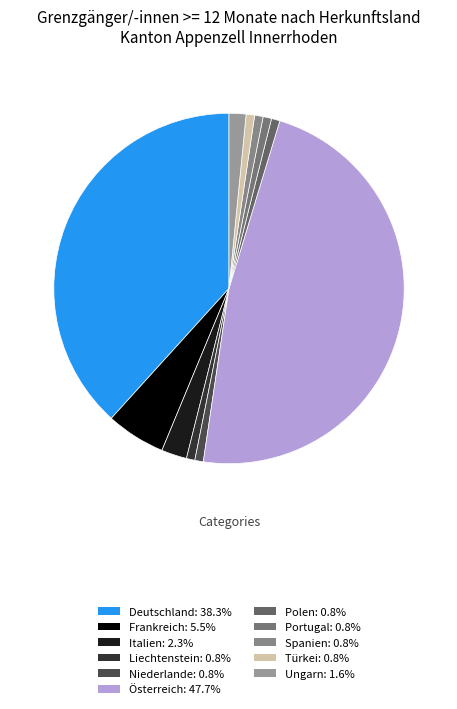

True or false: Frankreich accounts for 1% of the total.

False